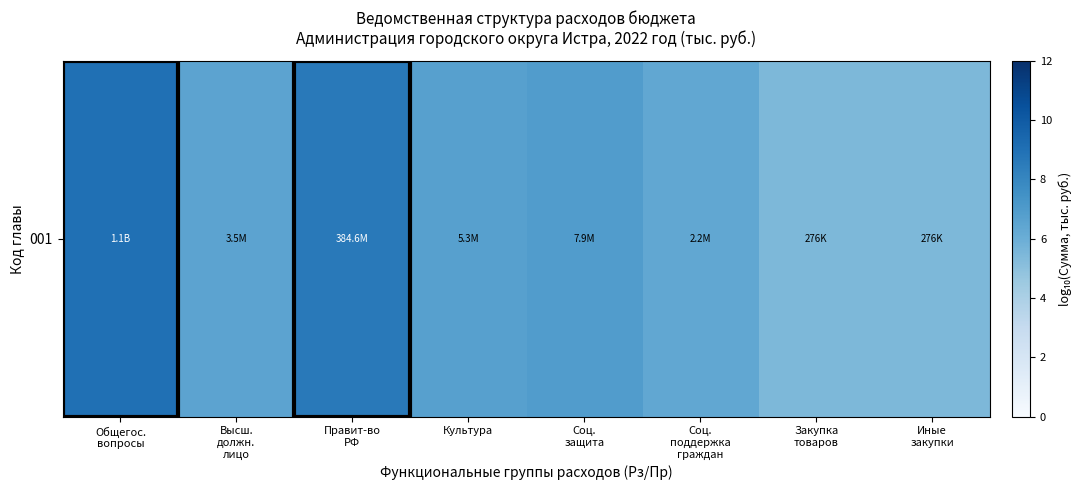

The chart shows a value of 6.5 at Высш.
должн.
лицо. True or false?

True